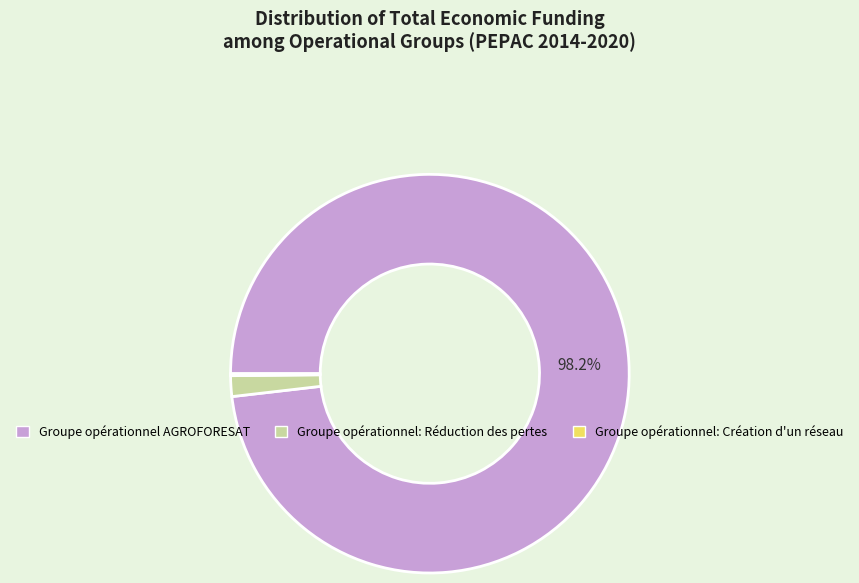

To the nearest percent, what percentage of the pie is Groupe opérationnel: Réduction des pertes?

2%